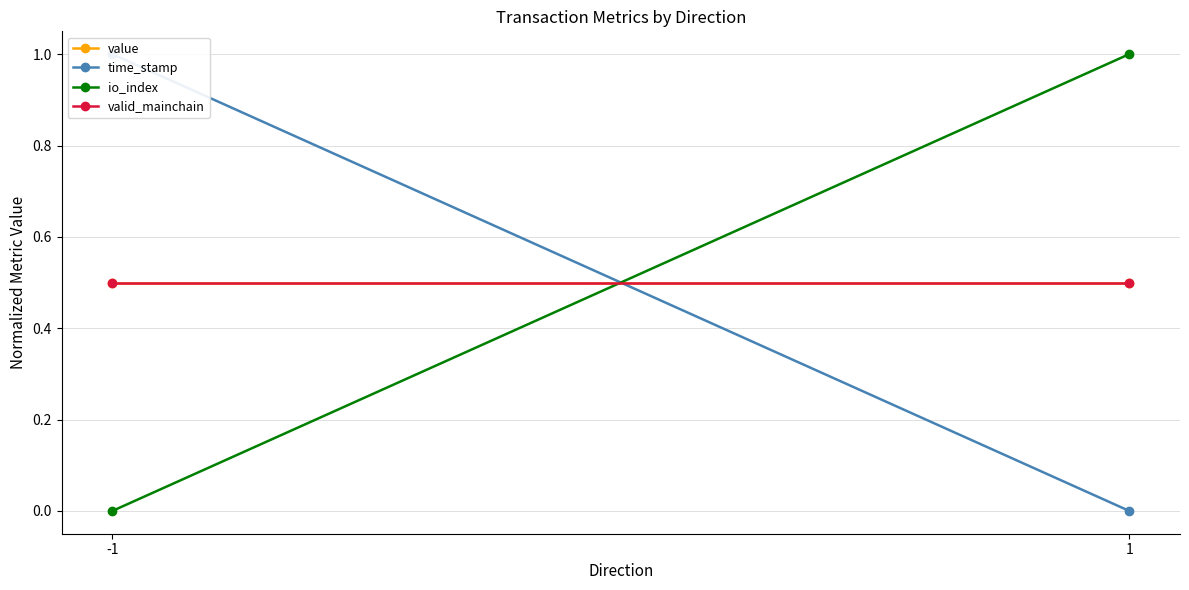

What is the total value across all series at 1?

2.0